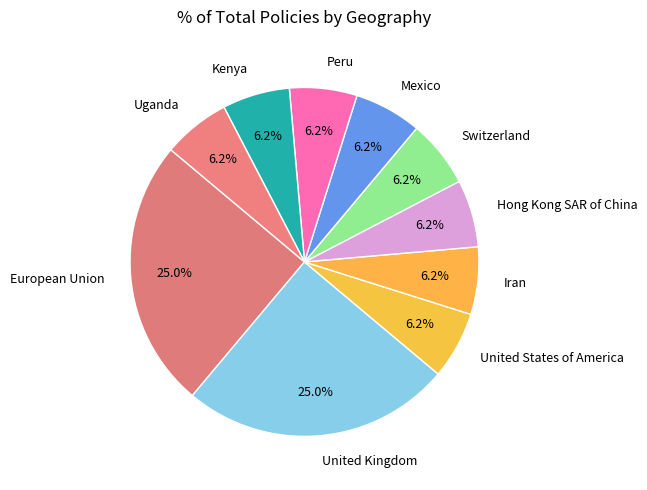

Does Peru represent more than half of the total?

No